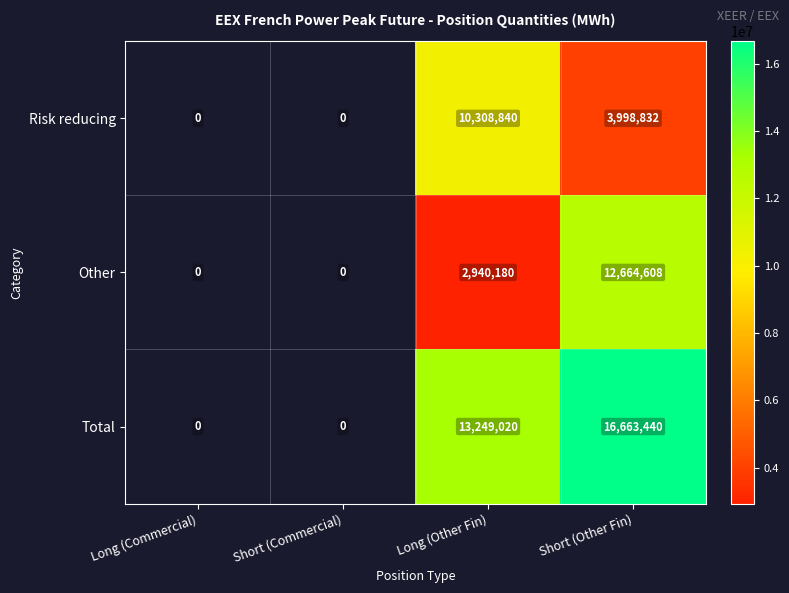

Is it true that Risk reducing equals 10308840 at Long (Other Fin)?

True